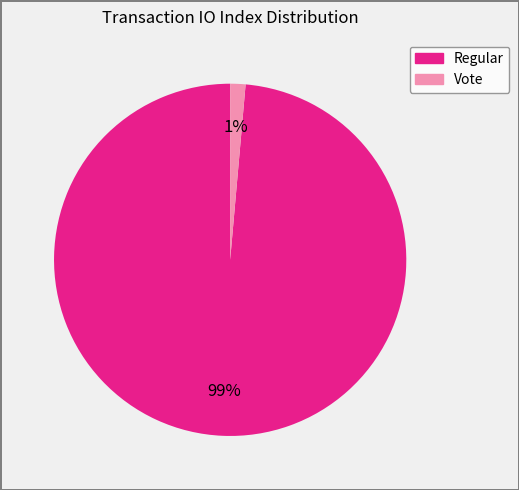

To the nearest percent, what portion does Vote represent?

1%